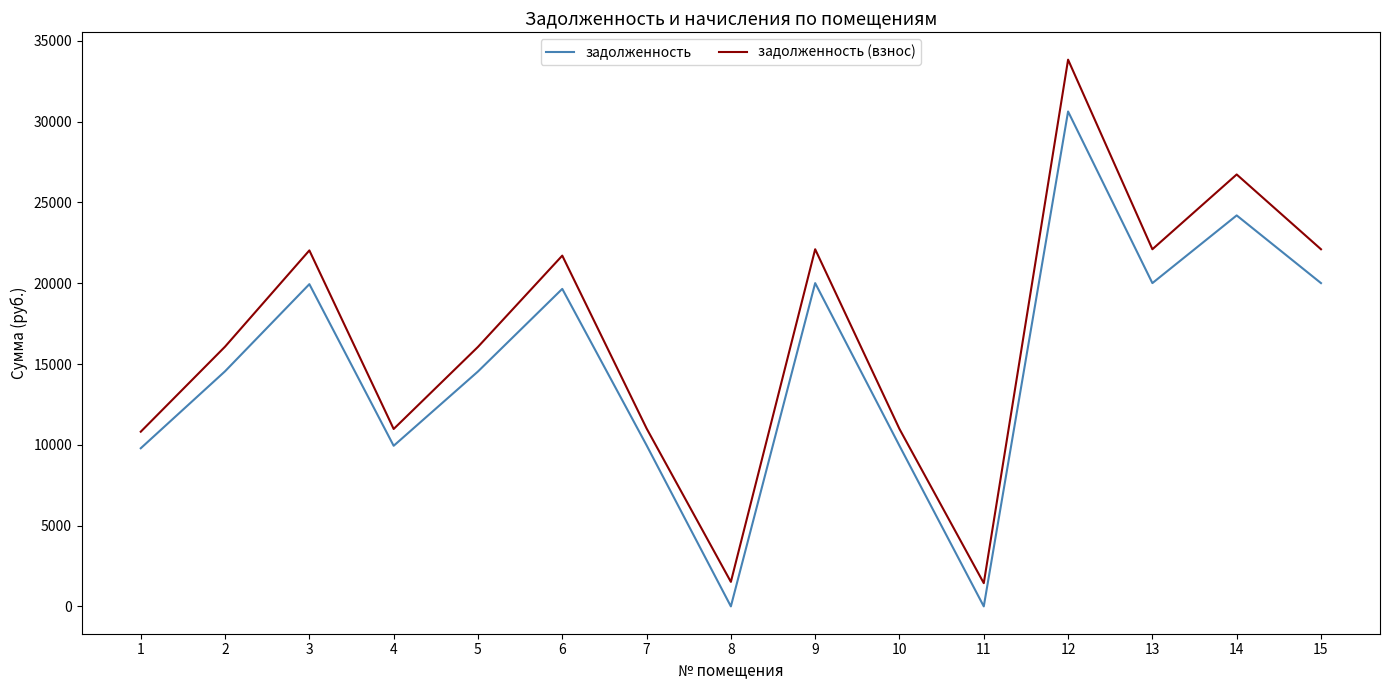

What is the sum of the задолженность values at 15 and 6?

39663.0